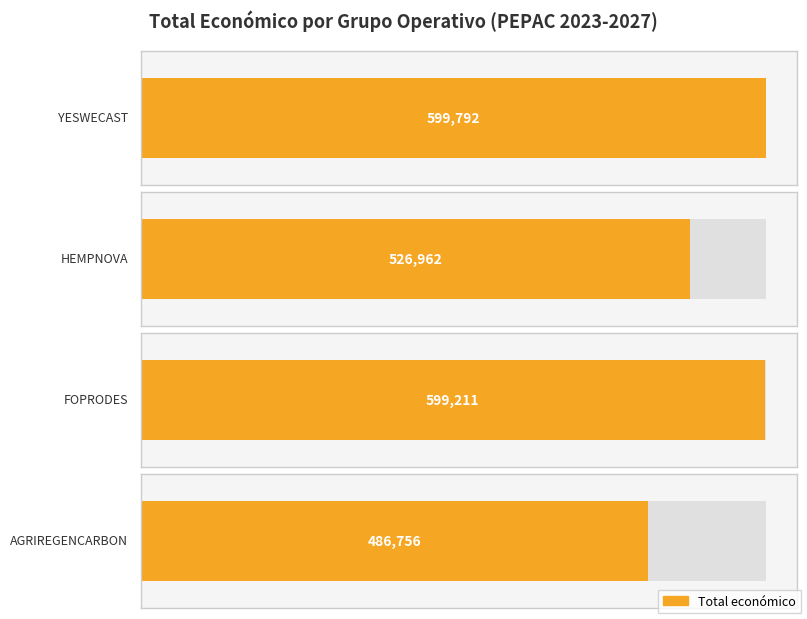

Does the chart contain stacked bars?

No